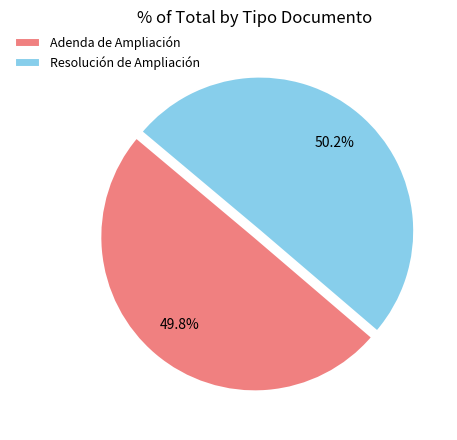

What percentage do Adenda de Ampliación and Resolución de Ampliación together represent?

100.0%